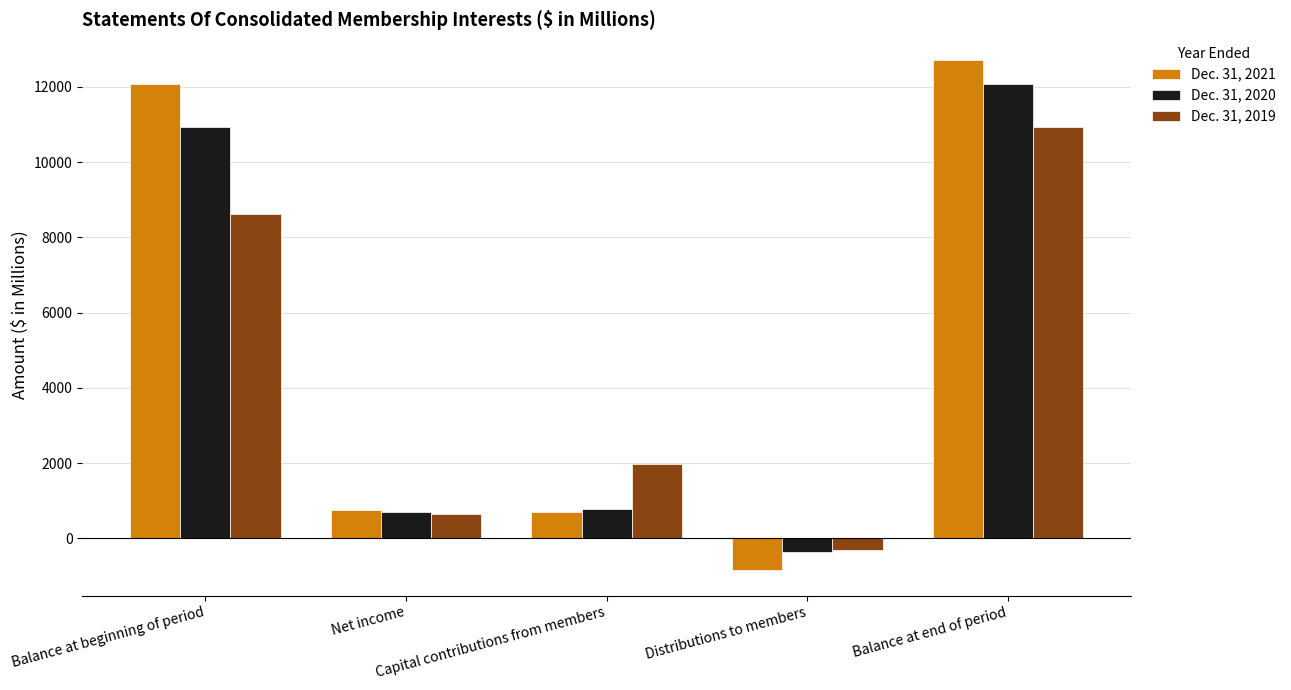

What is the difference between the maximum and minimum values in the Dec. 31, 2020 series?

12439